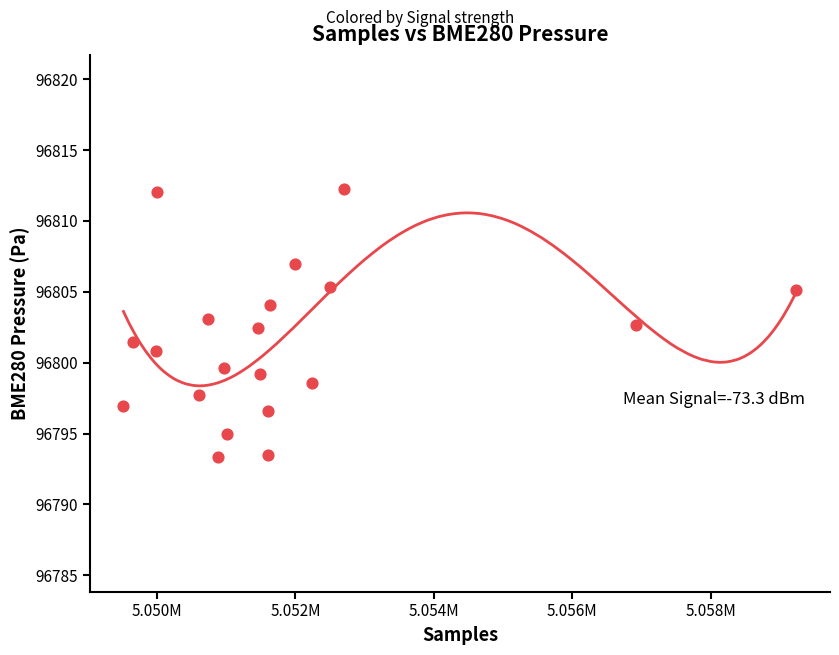

What is the range of Y values (max minus min)?

18.9